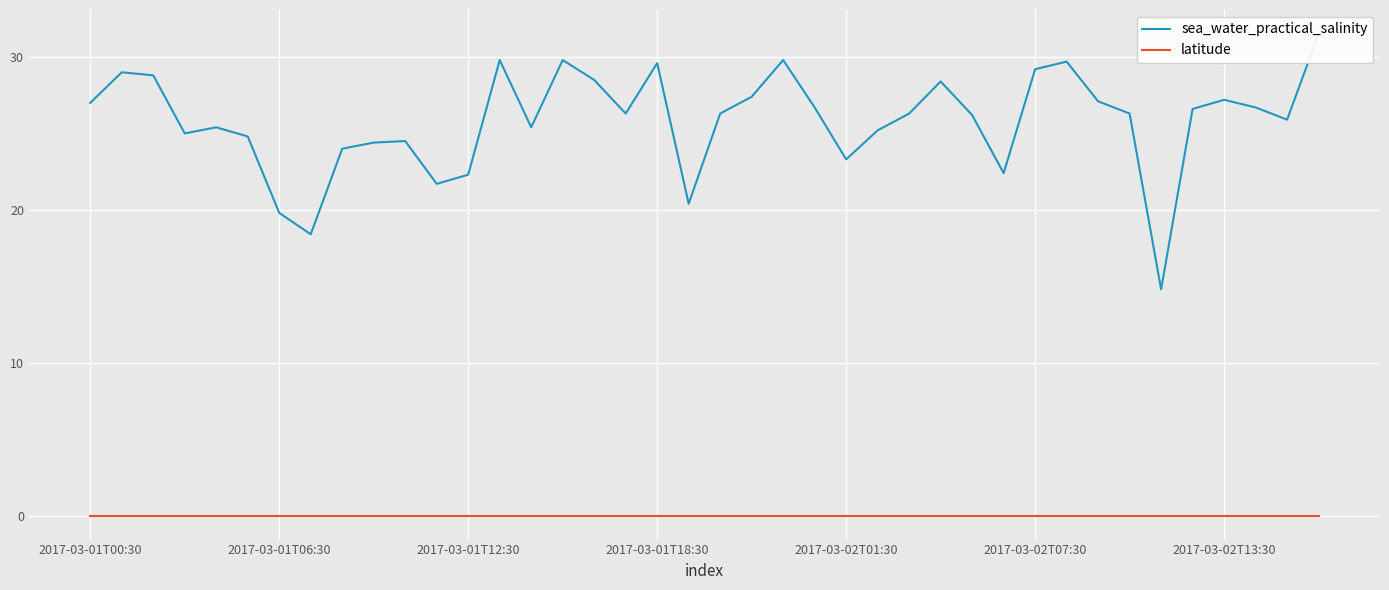

What is the sum of all sea_water_practical_salinity values?

1031.9